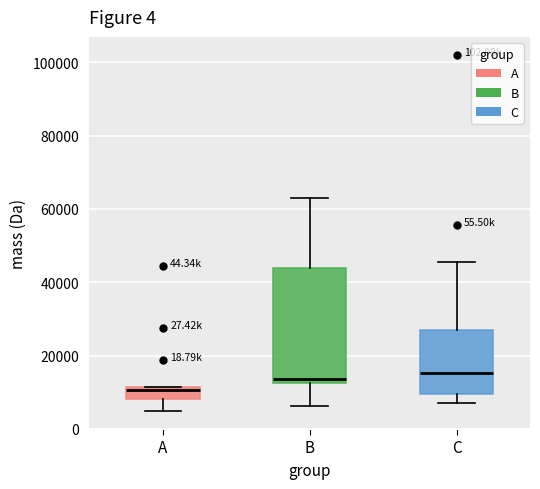

Where is the lower edge of the box for B on the y-axis? The values are not printed on the chart, so give them approximately, as read against the axis.

12000